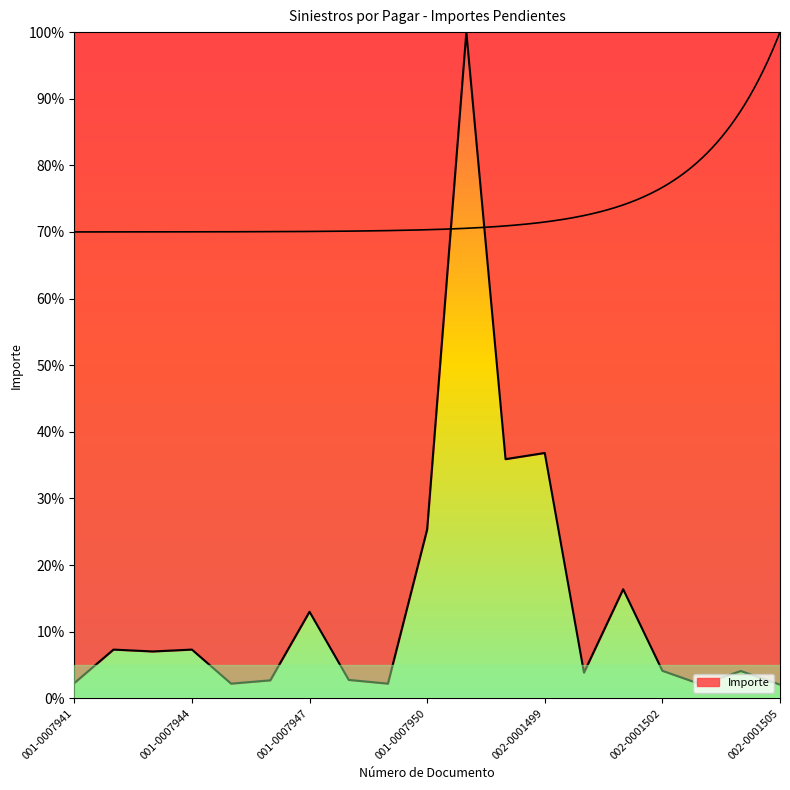

The value at 002-0001498 is 35.9. True or false?

True